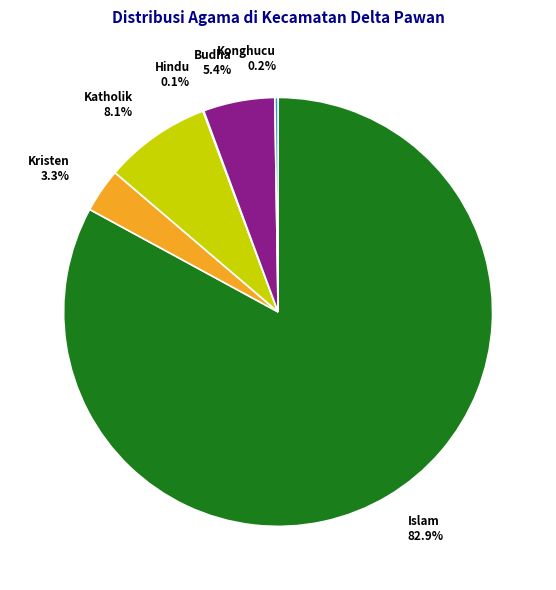

Which slice is the largest?

Islam